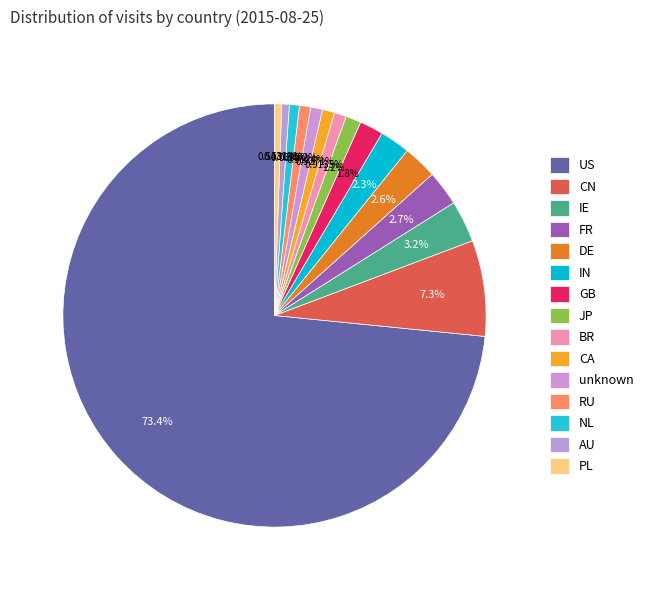

The US slice represents 73% of the pie. True or false?

True